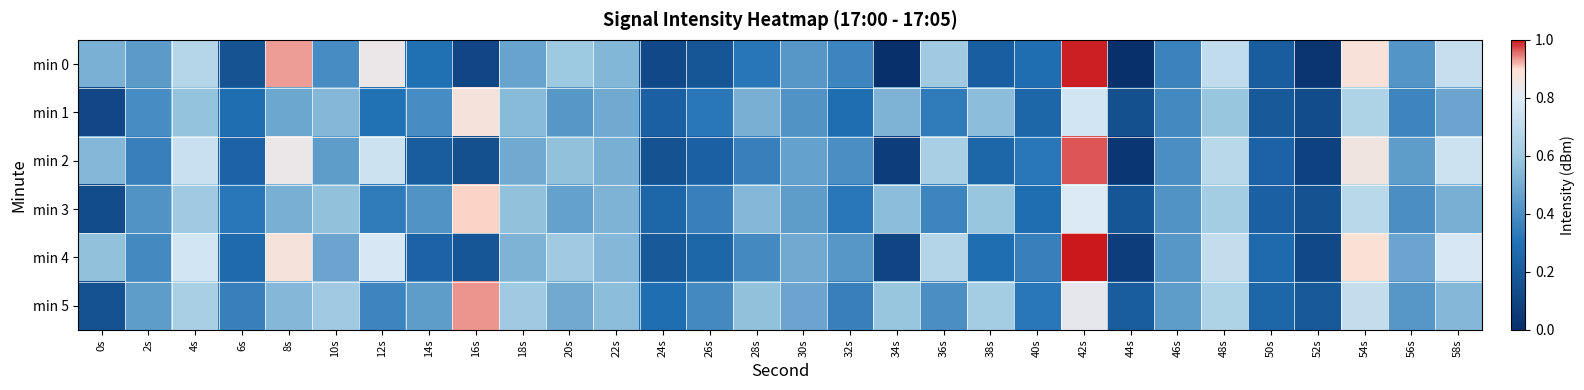

Which series changed the most between 20s and 52s?

min 0